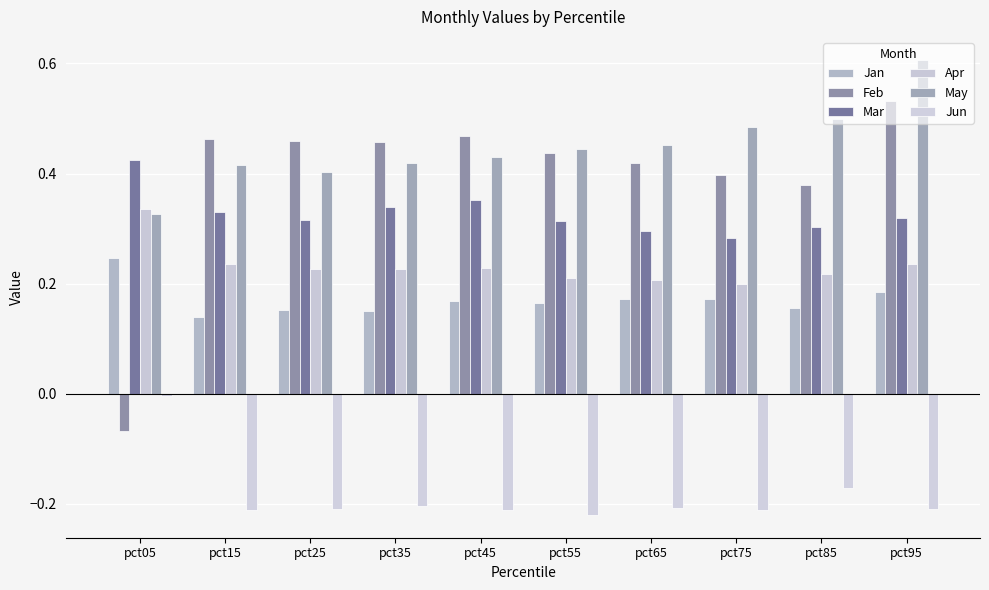

What is the approximate value of Feb at pct05?

-0.1